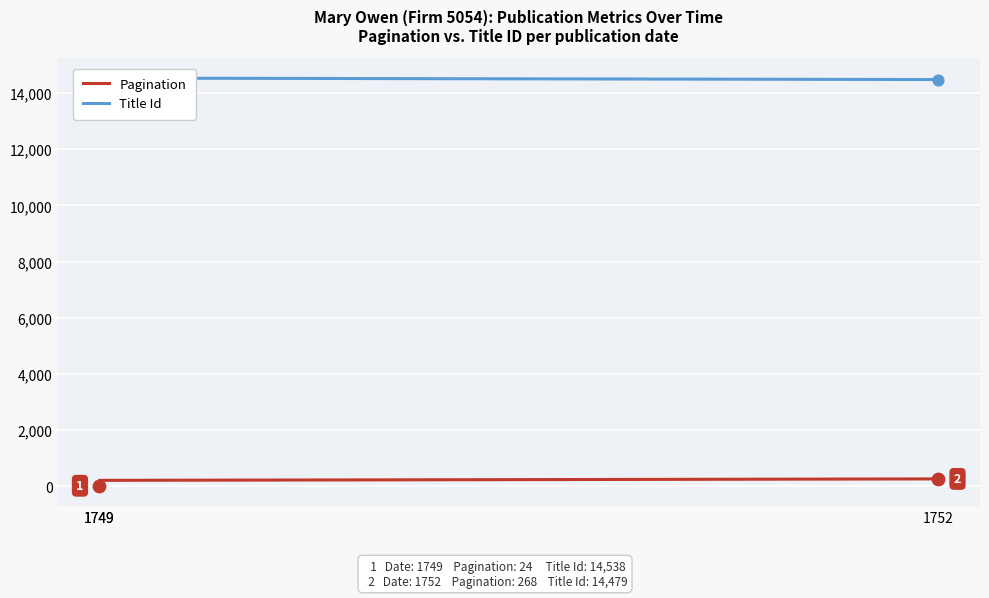

Which series contains the lowest Y value?

Pagination